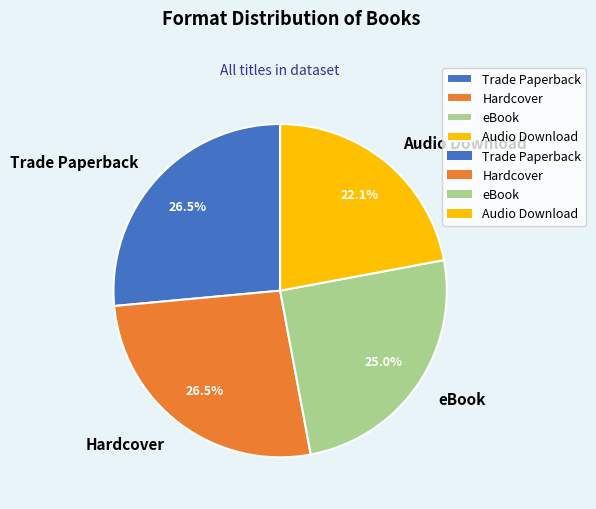

Which category has the smallest portion of the pie?

Audio Download